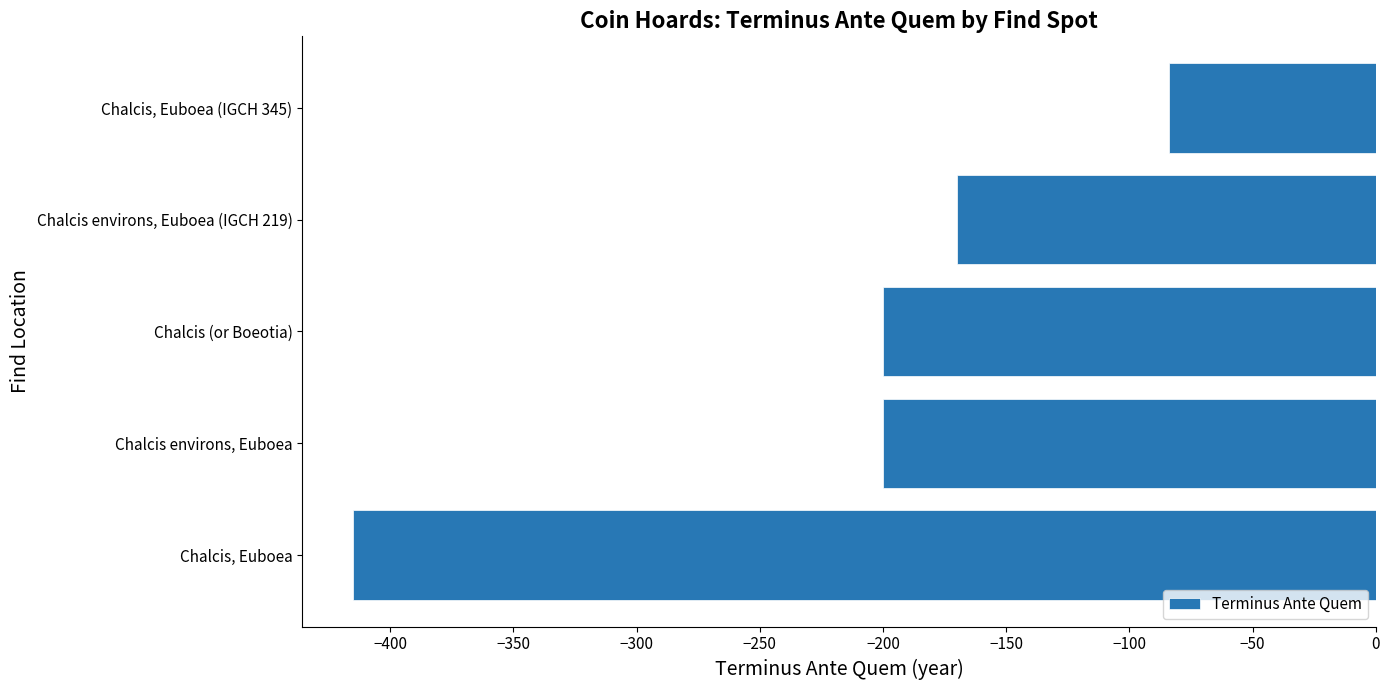

The value at Chalcis, Euboea (IGCH 345) is -84. True or false?

True